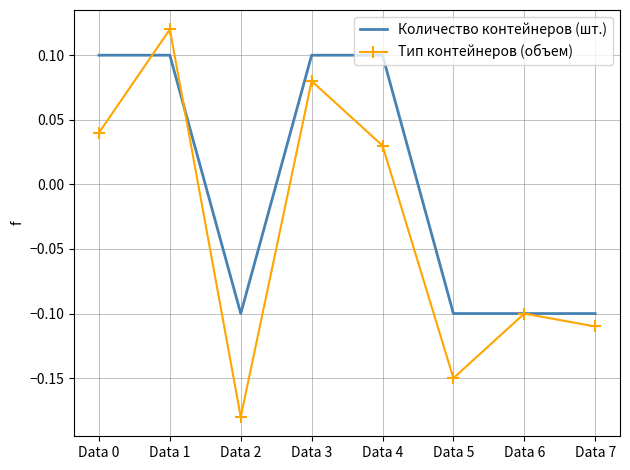

Which series has the largest range (max minus min)?

Тип контейнеров (объем)